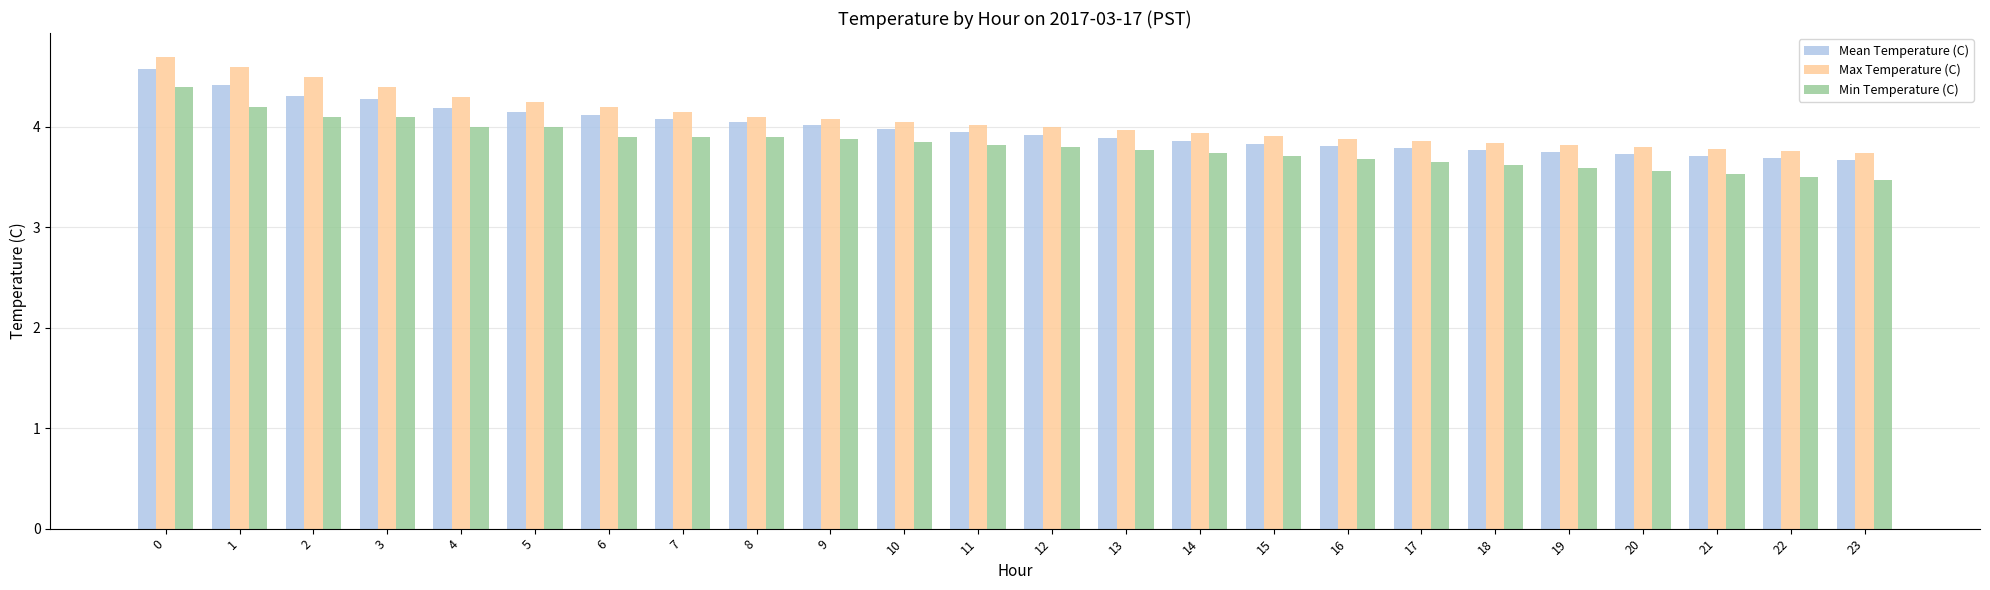

What is the greatest value displayed?

4.7